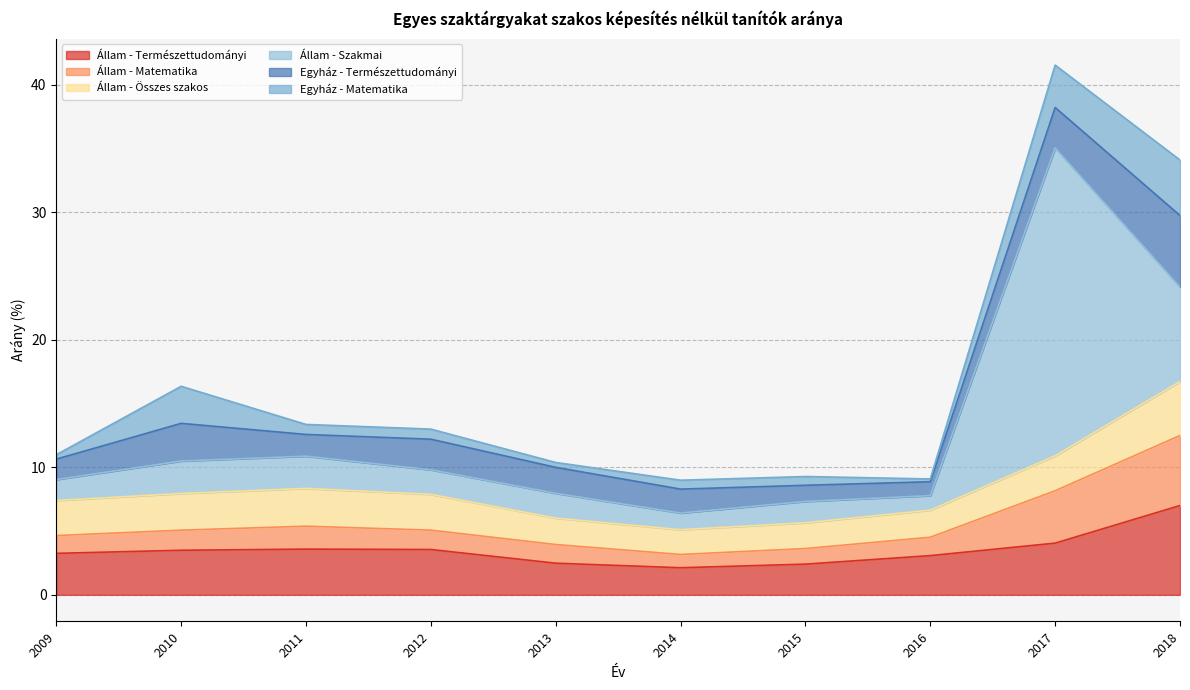

Between 2018 and 2015, which is larger?

2018